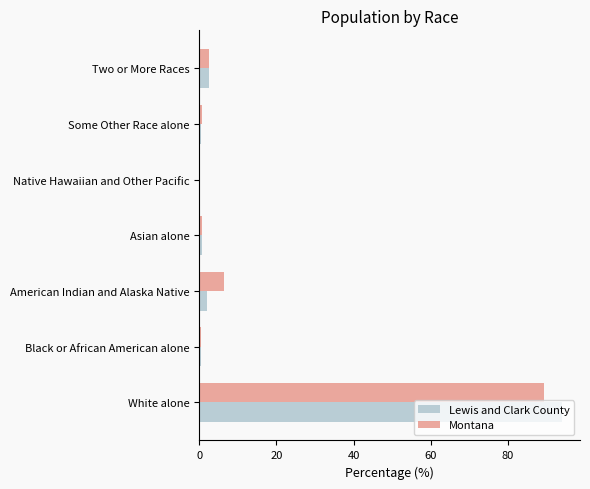

What is the total value across all series at White alone?

183.5